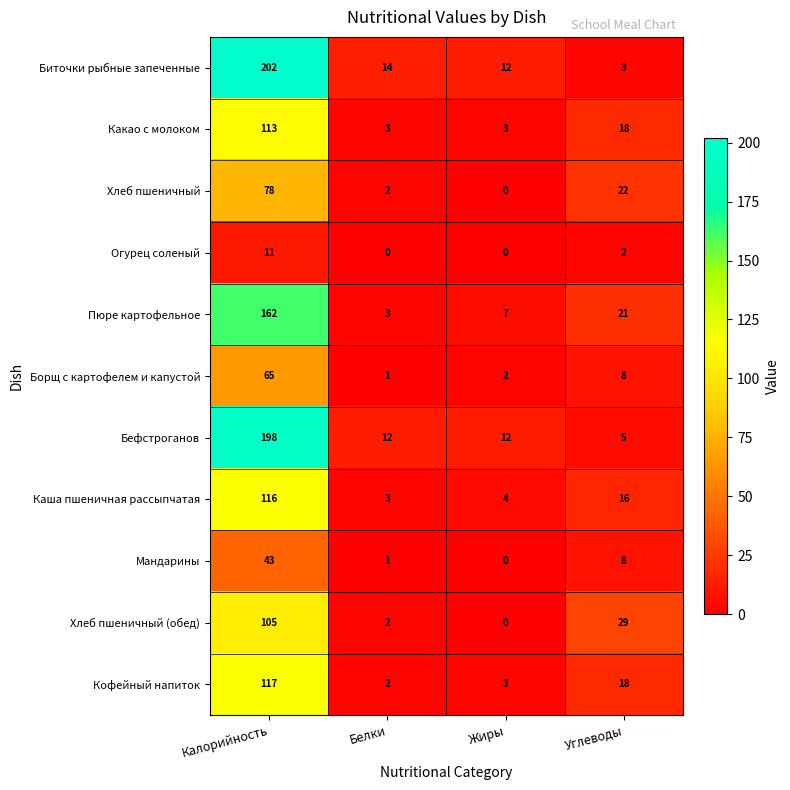

What is the spread (max minus min) of values at Белки?

14